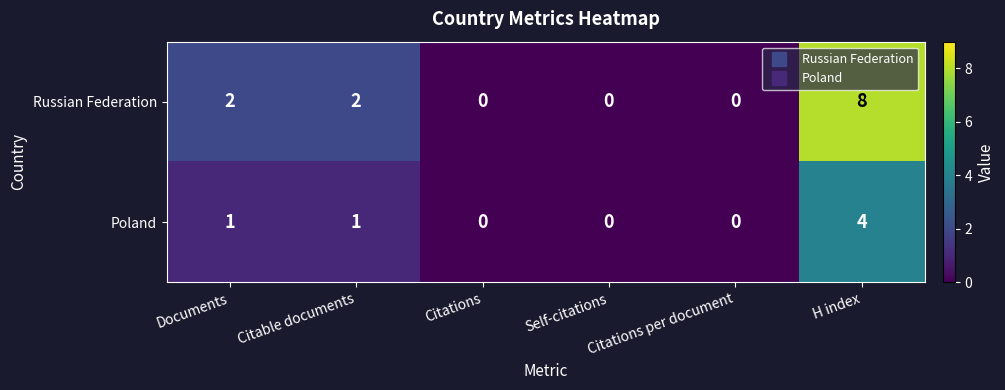

Count the Poland values in the range 0 to 1.

5